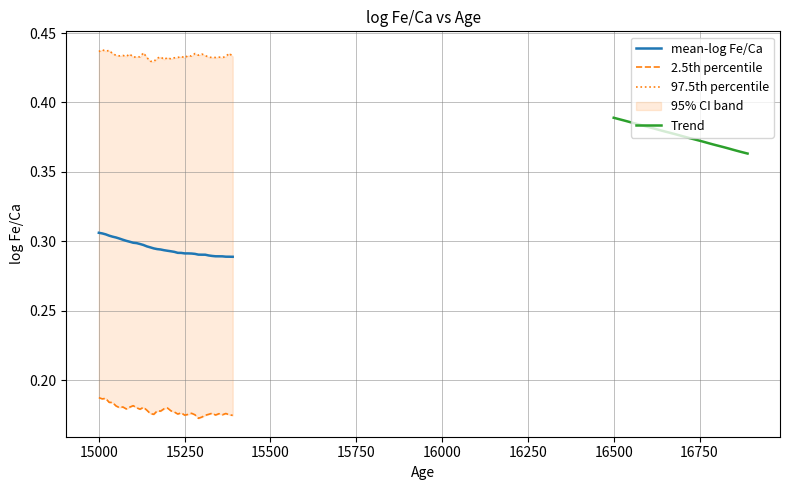

Is the value of mean-log Fe/Ca at 39 greater than the value of Trend at 15500?

No